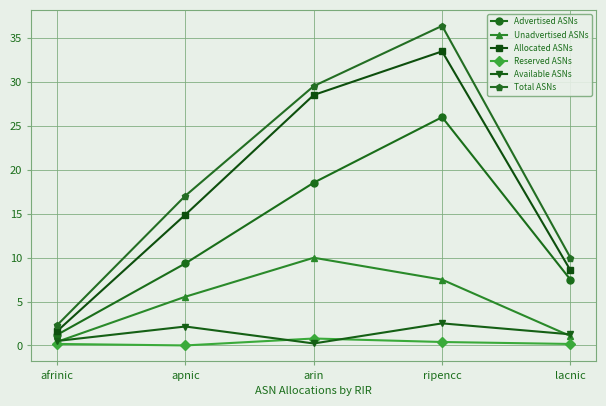

Where is the first local maximum for Total ASNs?

ripencc